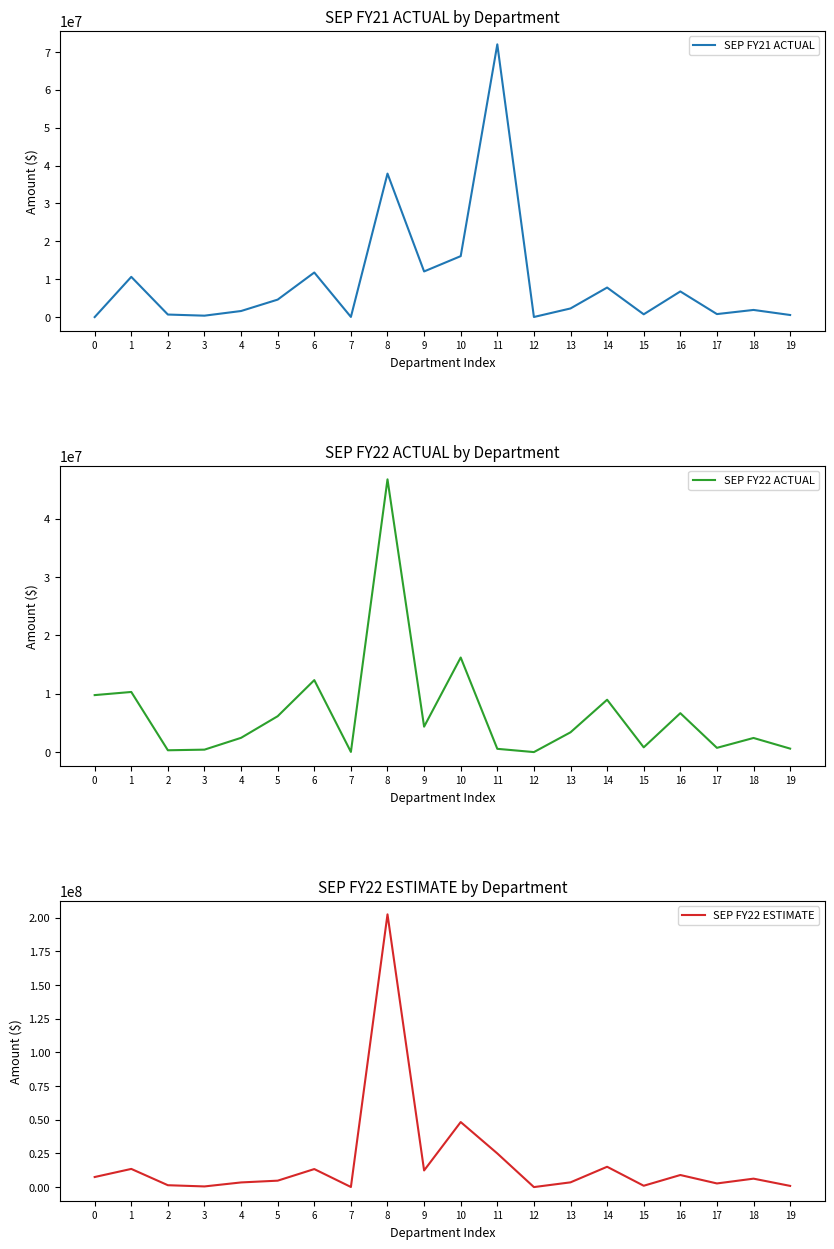

Is the value of SEP FY21 ACTUAL at 18 greater than the value of SEP FY22 ESTIMATE at 18?

No